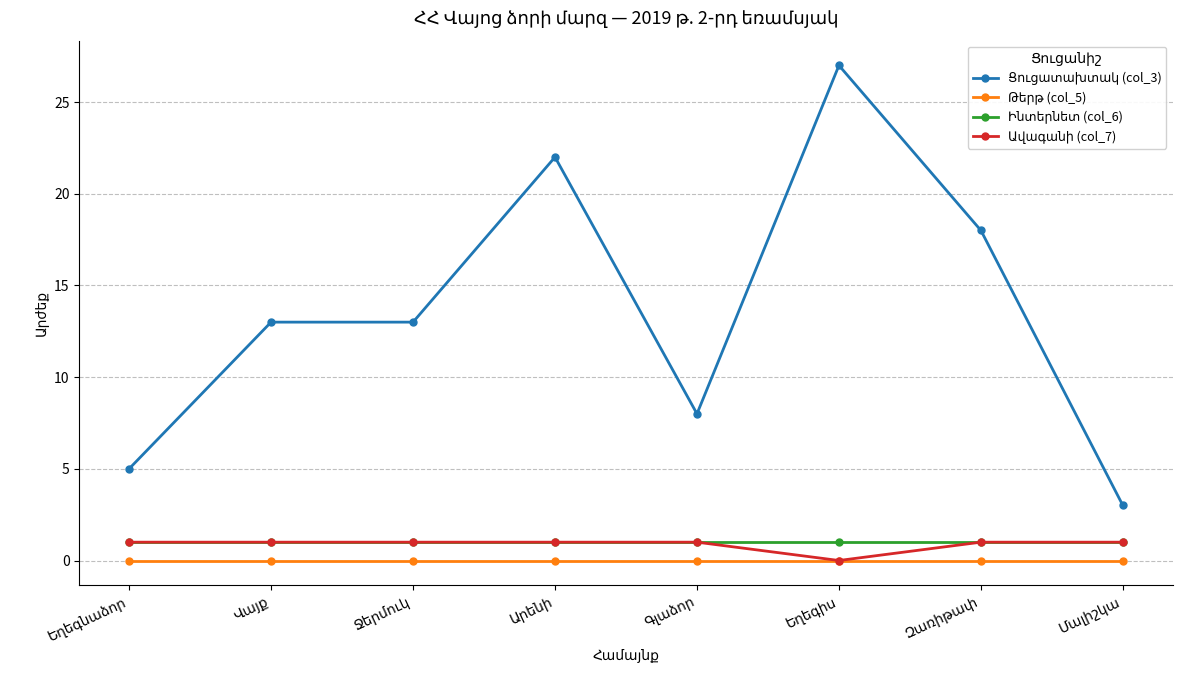

How many data points does each series have?

8